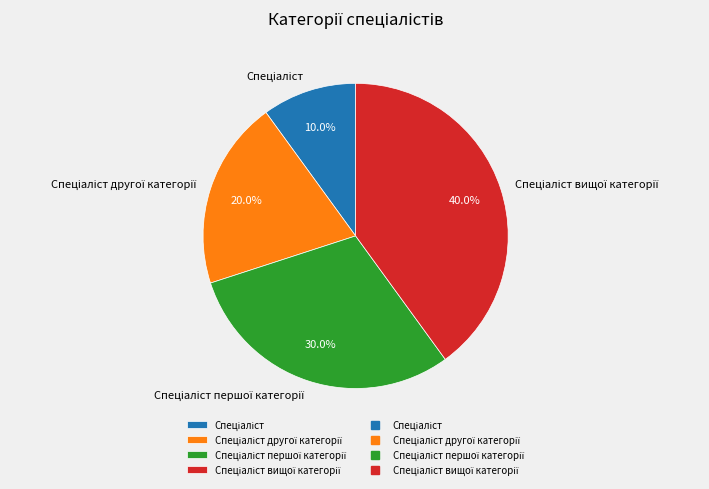

Is there a majority slice in this chart?

No